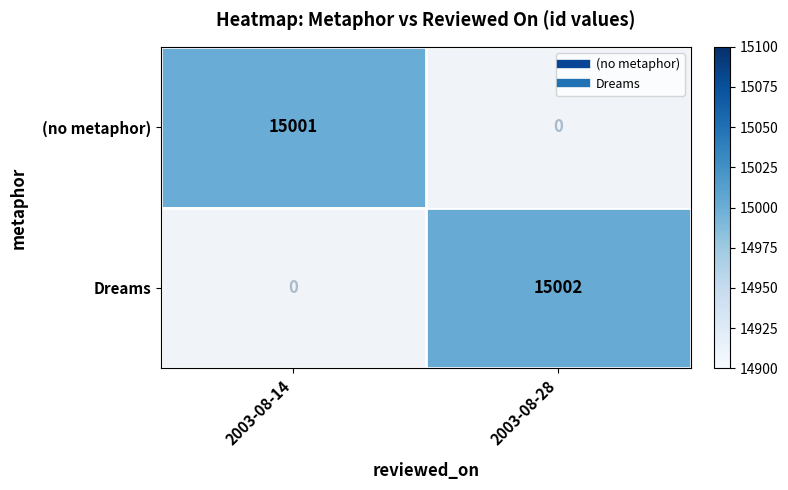

List the series in order of their overall mean, highest first.

(no metaphor), Dreams